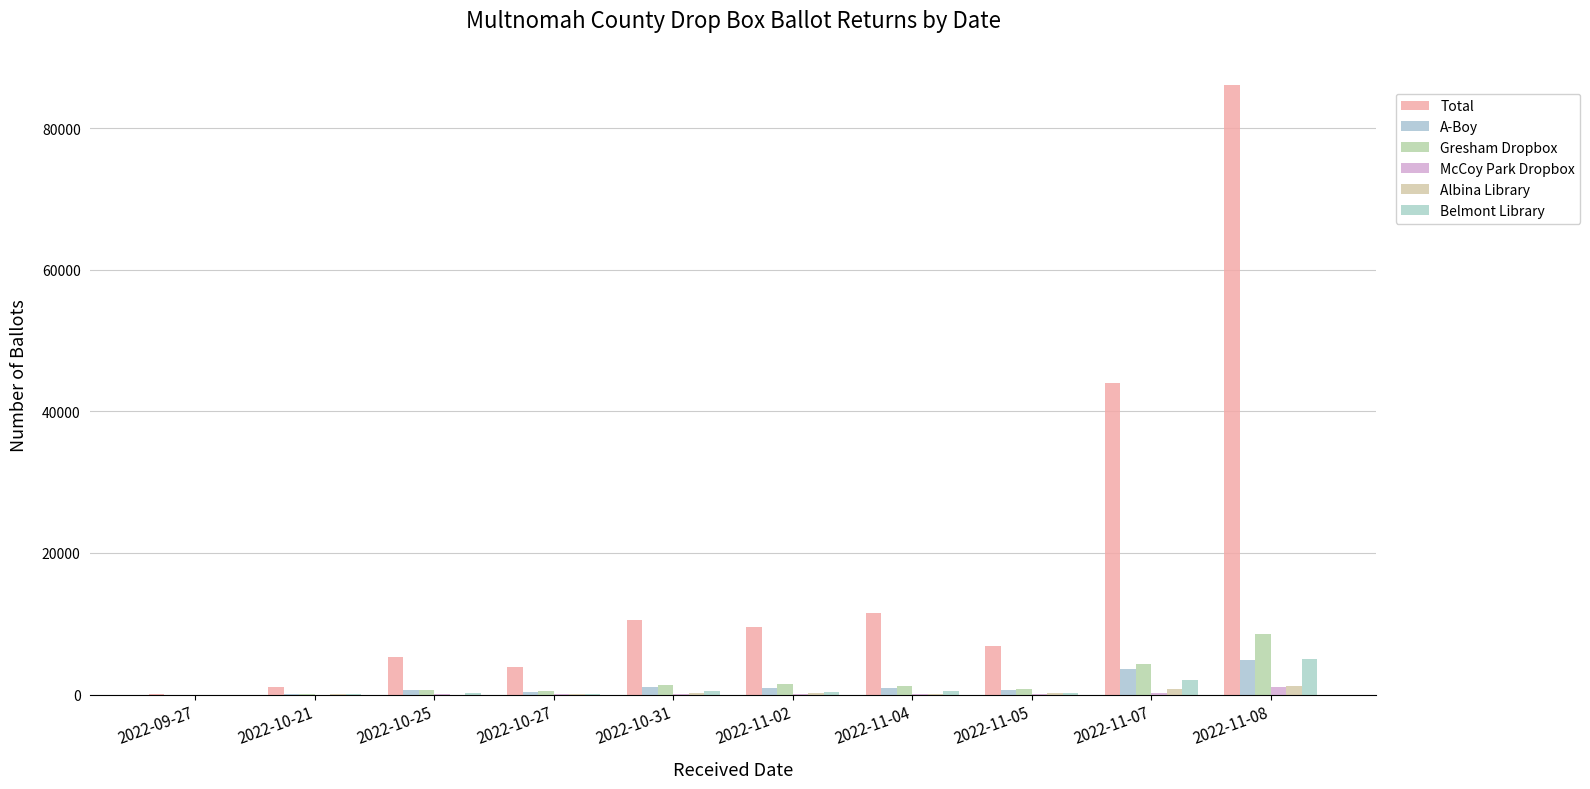

Reading left to right, list all the values displayed in this chart.

Total: 17	1058	5295	3850	10556	9581	11516	6831	43956	86058
A-Boy: 2	138	643	384	1094	948	992	689	3620	4913
Gresham Dropbox: 1	135	655	560	1304	1434	1264	747	4378	8542
McCoy Park Dropbox: 0	9	28	15	39	50	49	38	197	1037
Albina Library: 0	31	9	113	291	251	12	165	781	1231
Belmont Library: 0	36	226	118	452	384	497	210	2099	5019